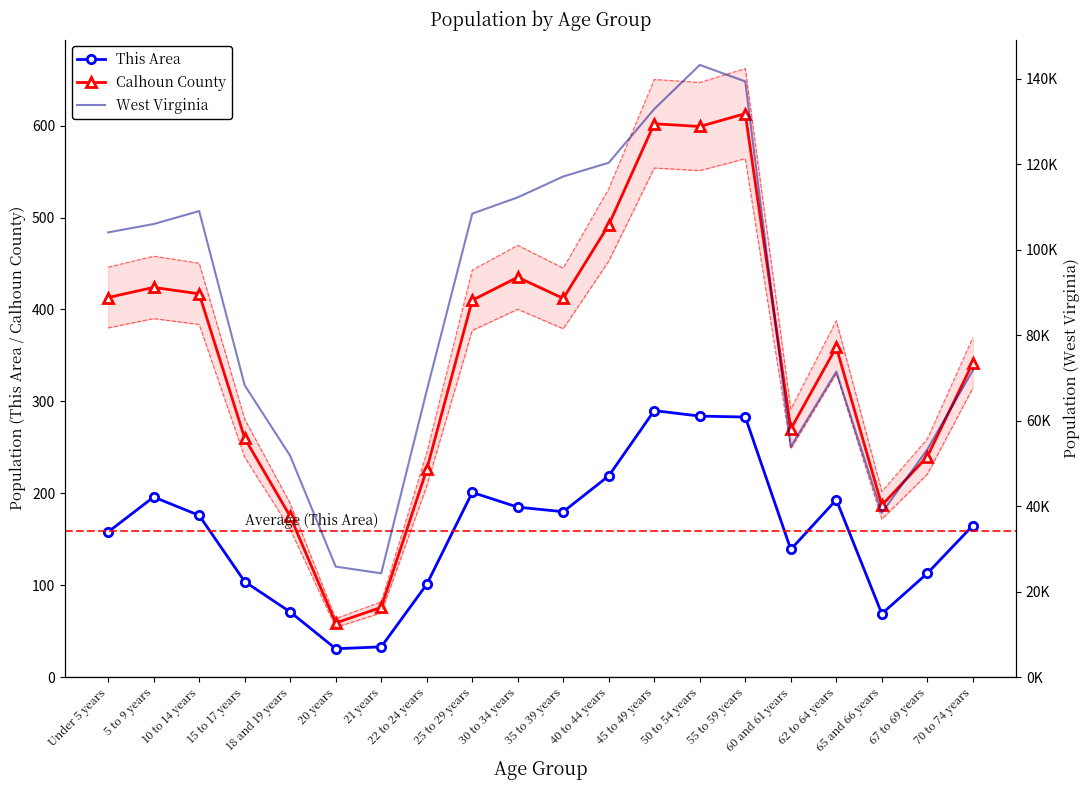

How many categories are shown in the chart?

20